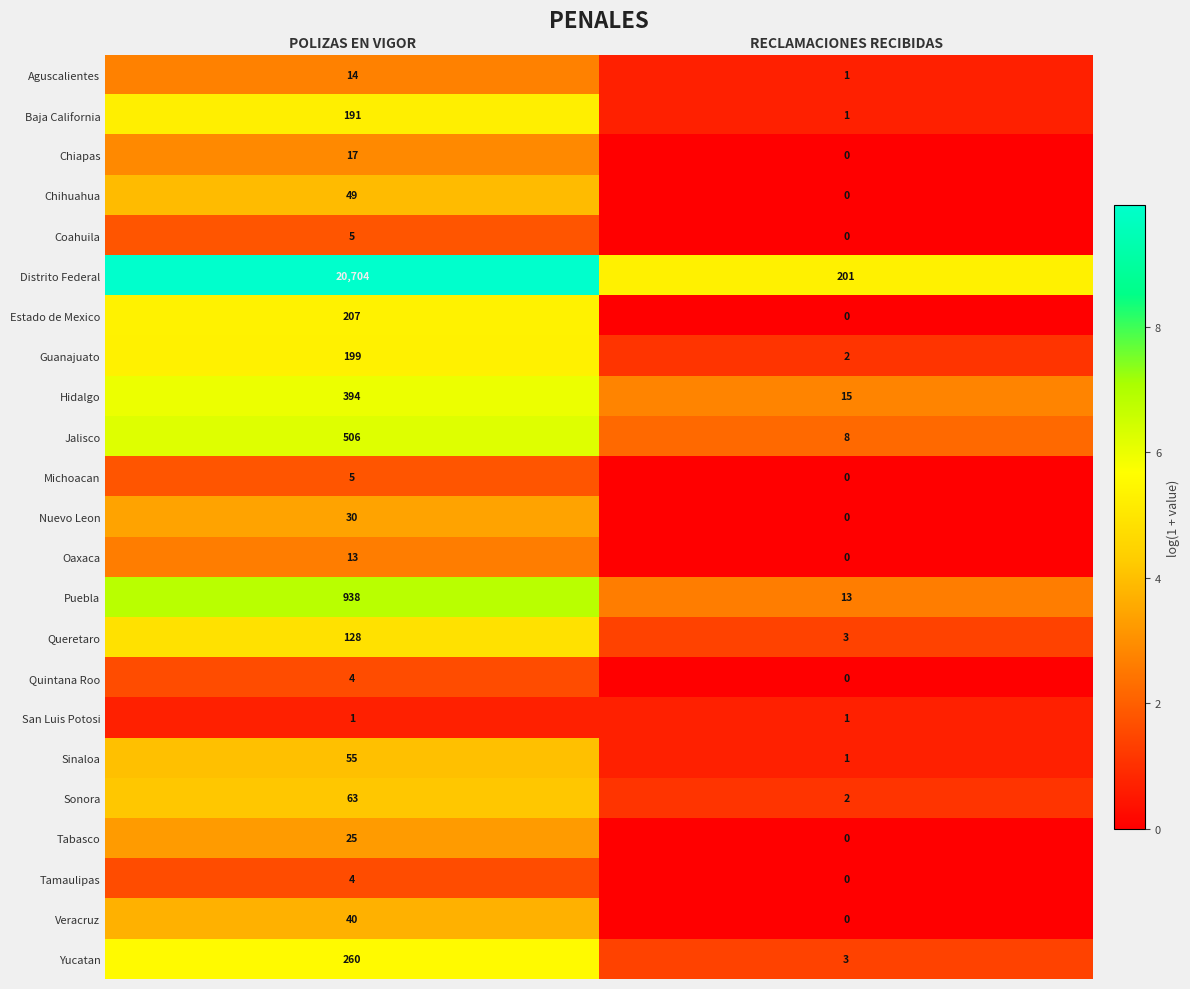

How many distinct data groups are displayed?

23